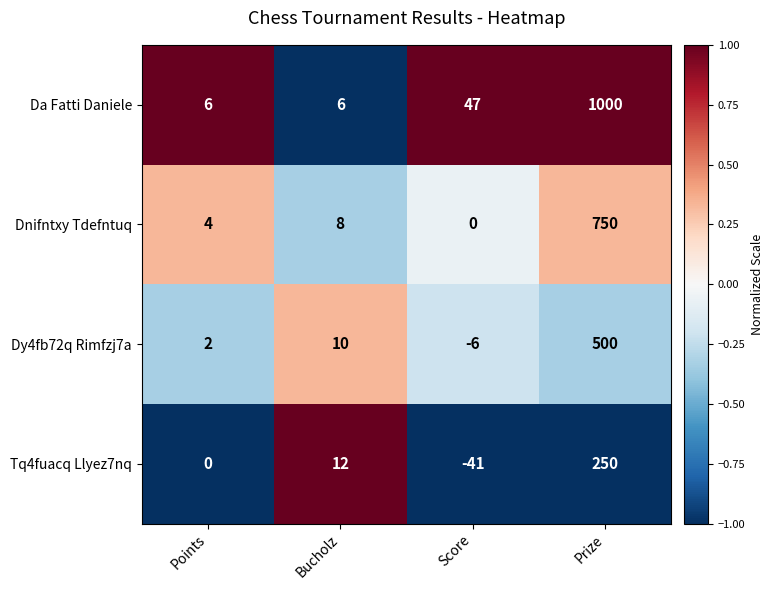

What is the minimum value shown in the chart?

-41